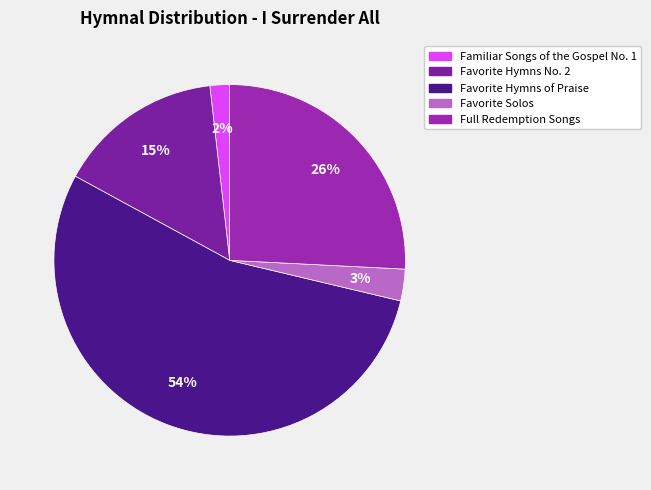

The Favorite Hymns No. 2 slice represents 15% of the pie. True or false?

True